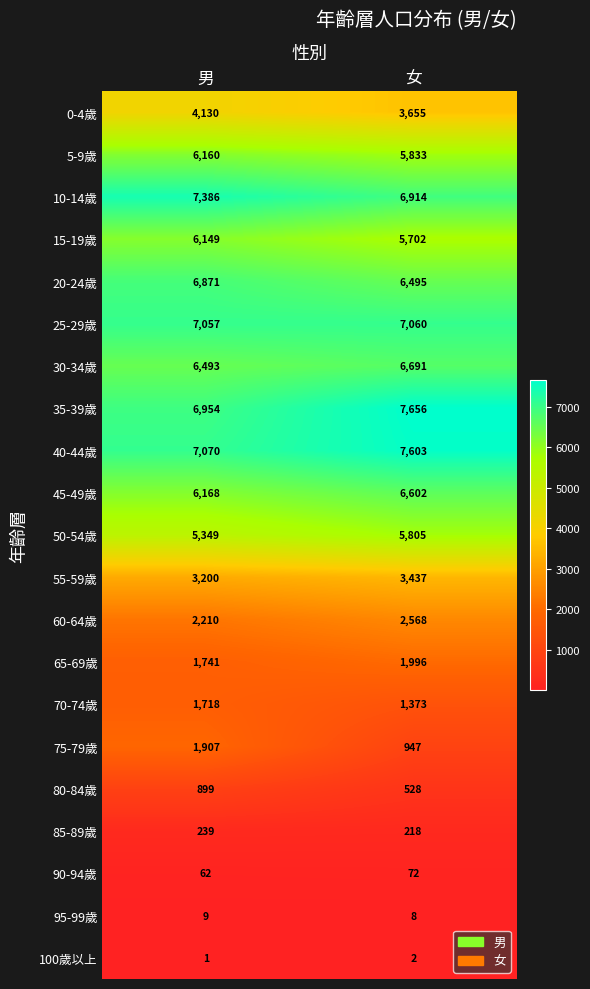

Which series has the widest spread of values?

75-79歲